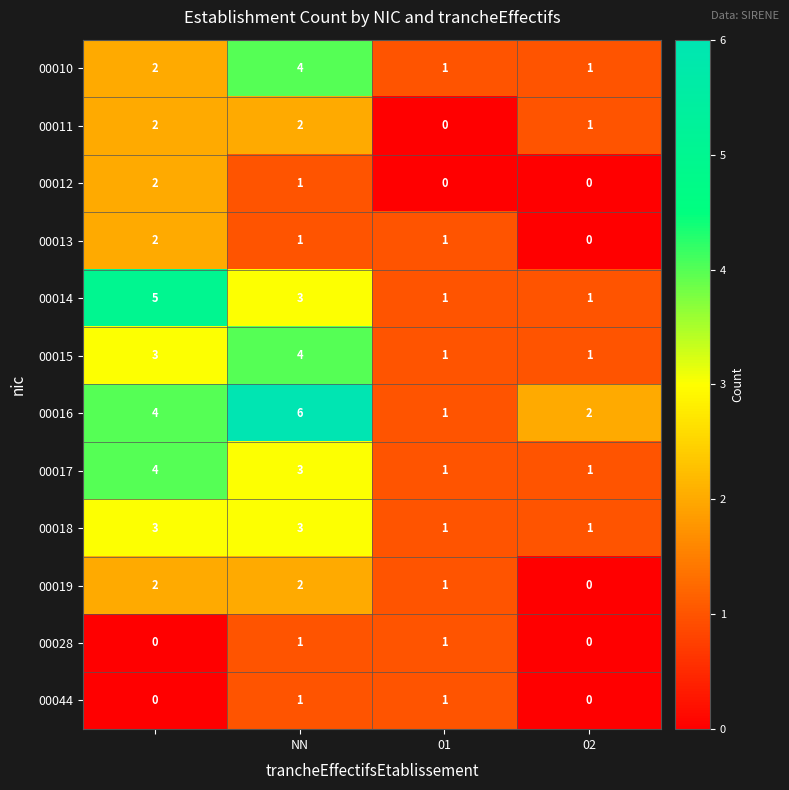

Count the 00010 values in the range 1 to 4.

4